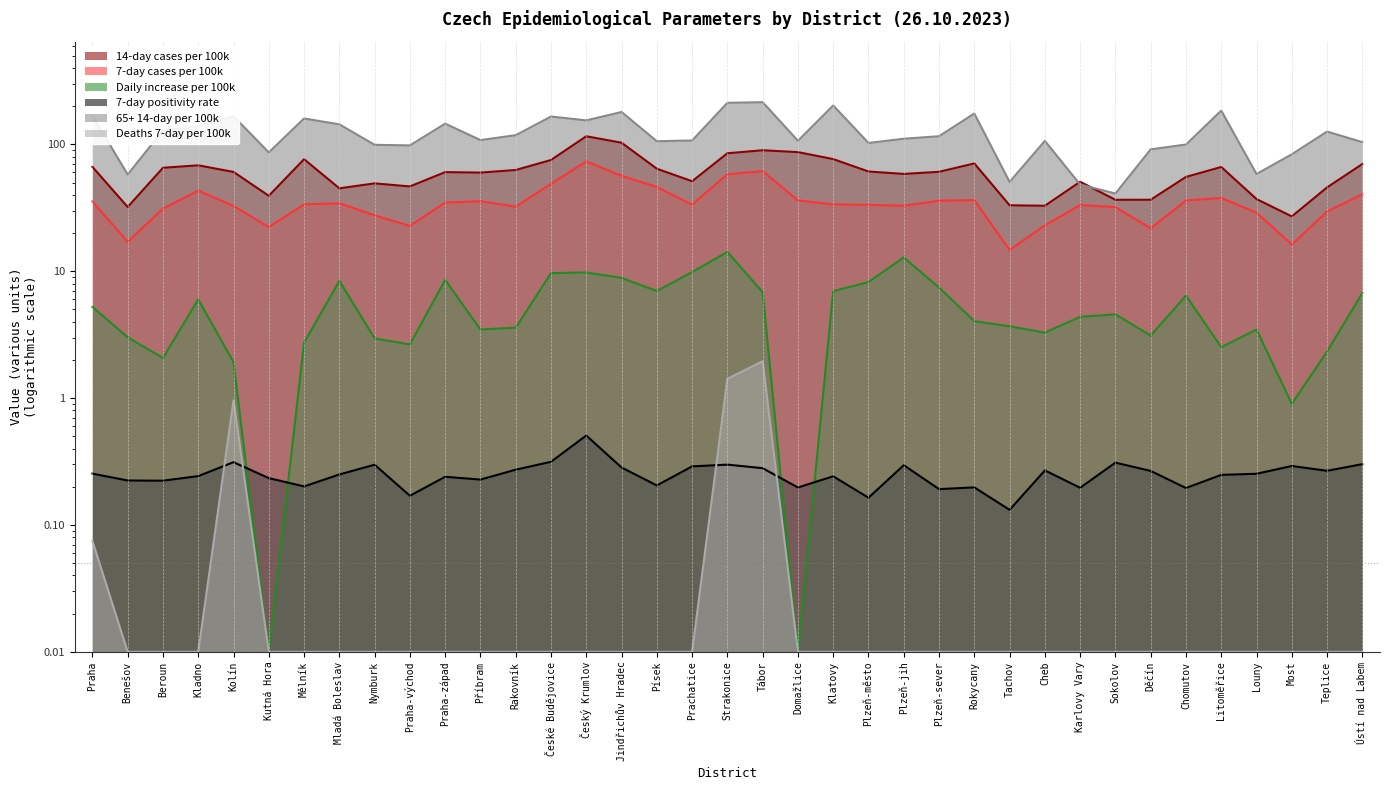

Where is the first local minimum for Daily increase per 100k?

Beroun